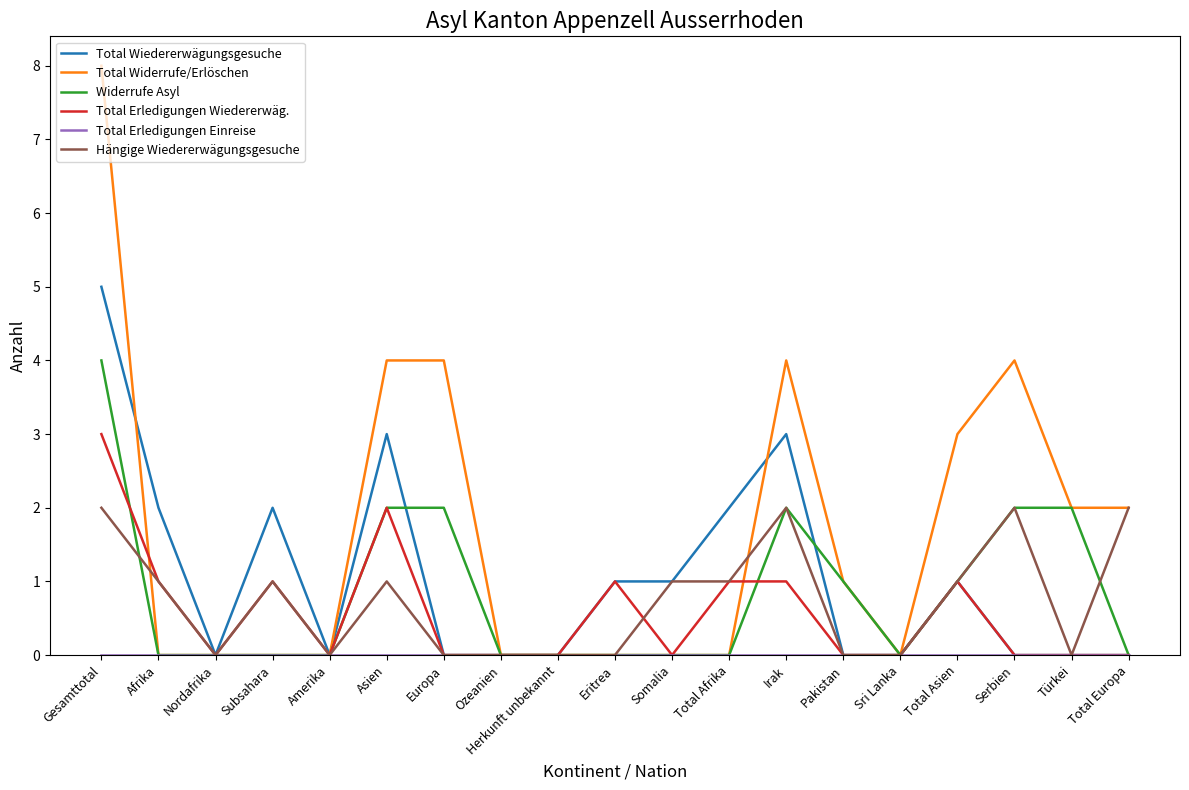

True or false: Hängige Wiedererwägungsgesuche has a value of 2 at Total Asien.

False